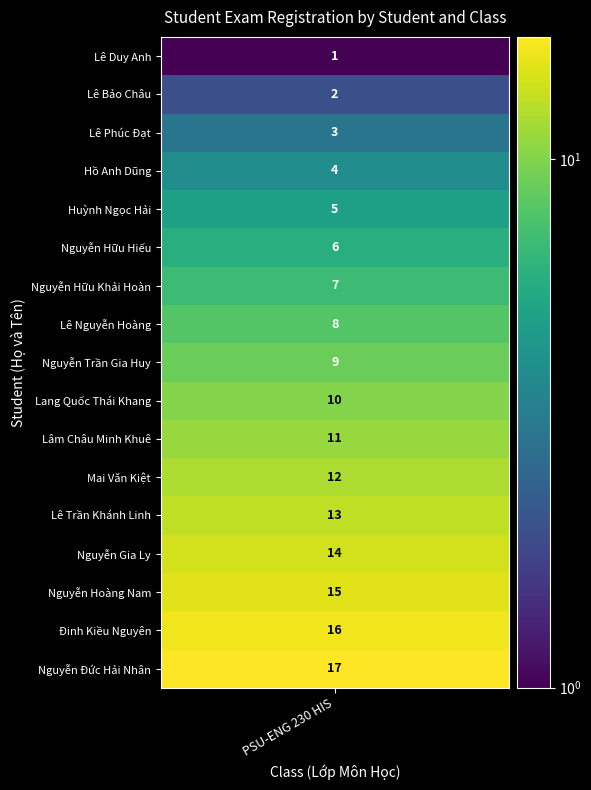

List the labels in order of value, smallest first.

Lê Duy Anh, Lê Bảo Châu, Lê Phúc Đạt, Hồ Anh Dũng, Huỳnh Ngọc Hải, Nguyễn Hữu Hiếu, Nguyễn Hữu Khải Hoàn, Lê Nguyễn Hoàng, Nguyễn Trần Gia Huy, Lang Quốc Thái Khang, Lâm Châu Minh Khuê, Mai Văn Kiệt, Lê Trần Khánh Linh, Nguyễn Gia Ly, Nguyễn Hoàng Nam, Đinh Kiều Nguyên, Nguyễn Đức Hải Nhân